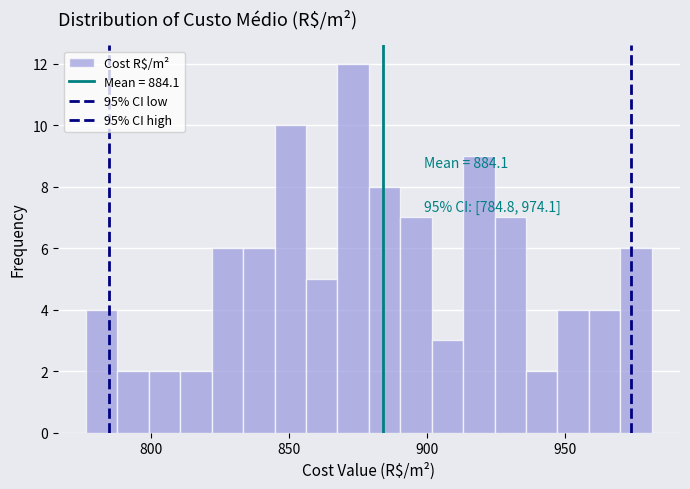

Around what value on the x-axis is the tallest bar? Give the approximate position of its centre, as read against the axis.

875